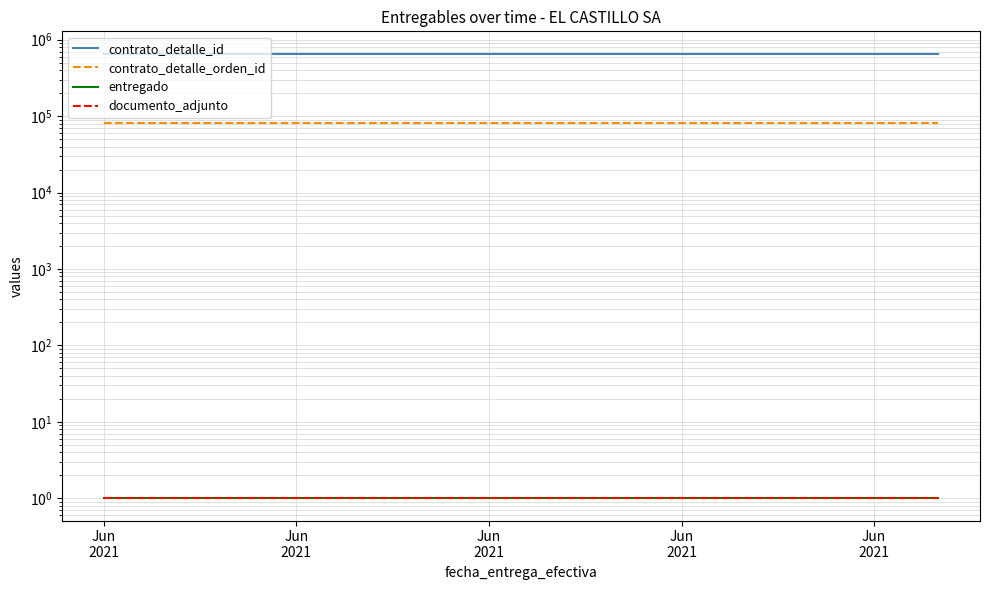

Reading left to right, extract all data points from this chart.

contrato_detalle_id: 658056	658056	658056
contrato_detalle_orden_id: 82365	82365	82365
entregado: 1	1	1
documento_adjunto: 1	1	1